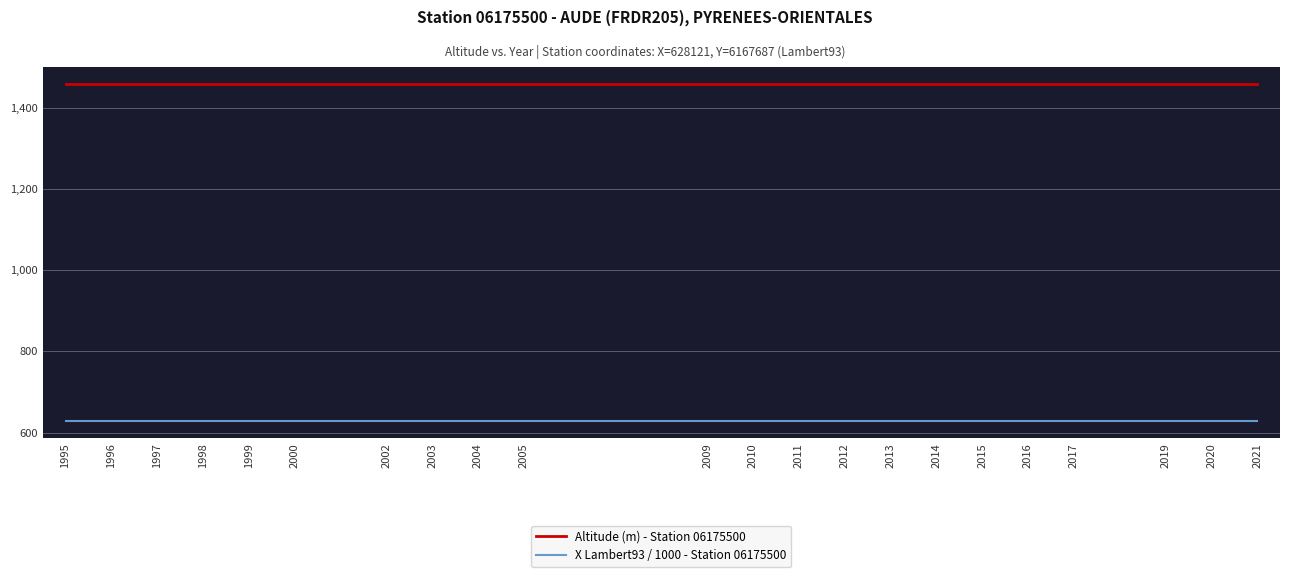

List the series in order of their peak value, highest first.

Altitude (m) - Station 06175500, X Lambert93 / 1000 - Station 06175500